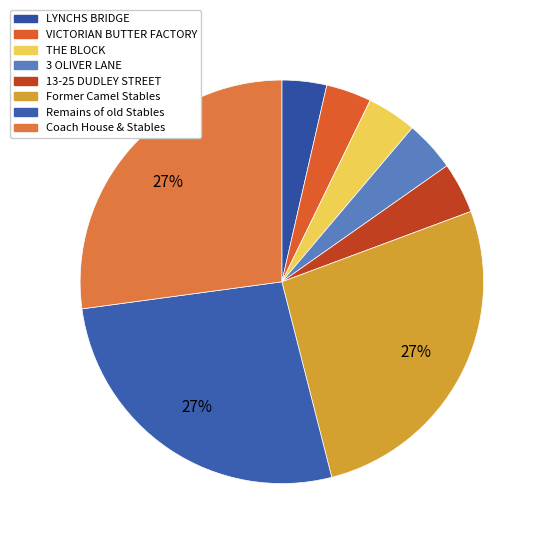

Combined, do Former Camel Stables and VICTORIAN BUTTER FACTORY account for over 50%?

No